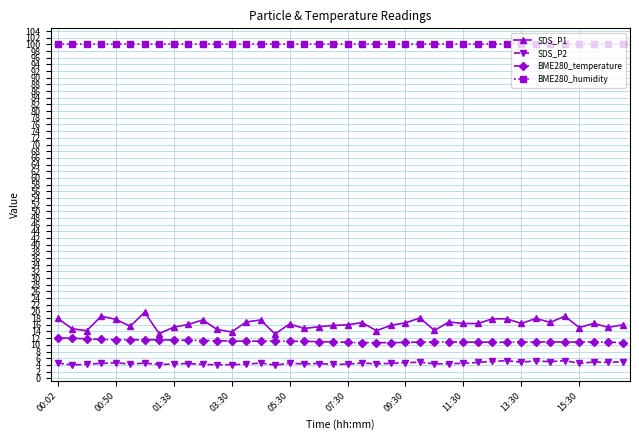

What is the maximum value for SDS_P2?

5.3